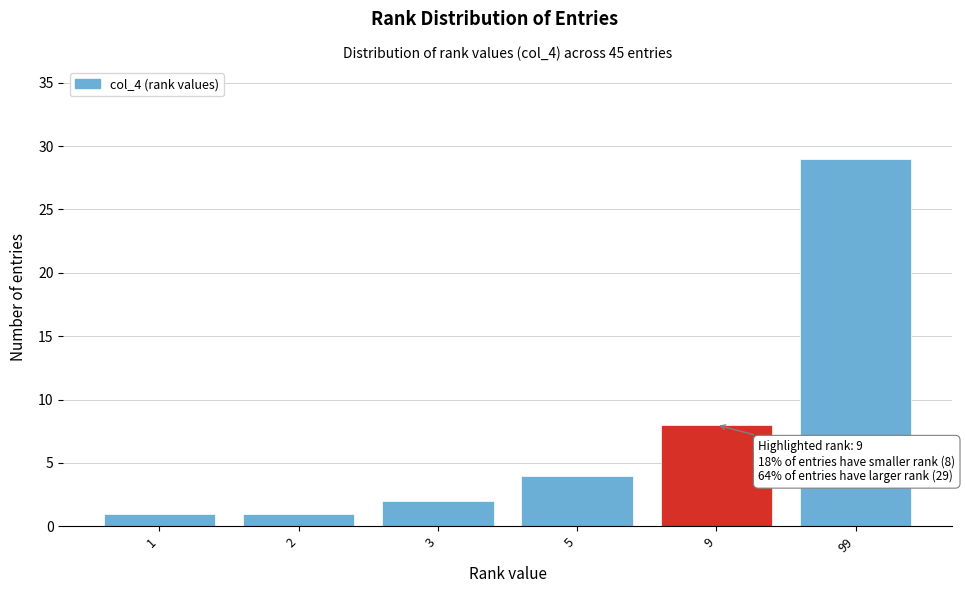

Reading left to right, what are all the values shown in this chart?

1	1	2	4	8	29